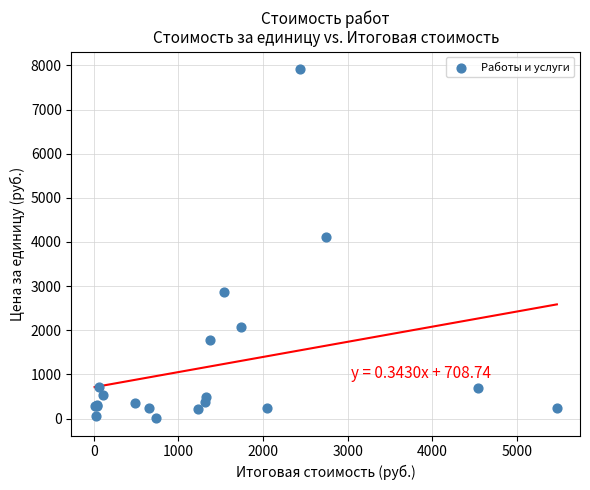

What Y value in the scatter plot is closest to 3962?

4119.7